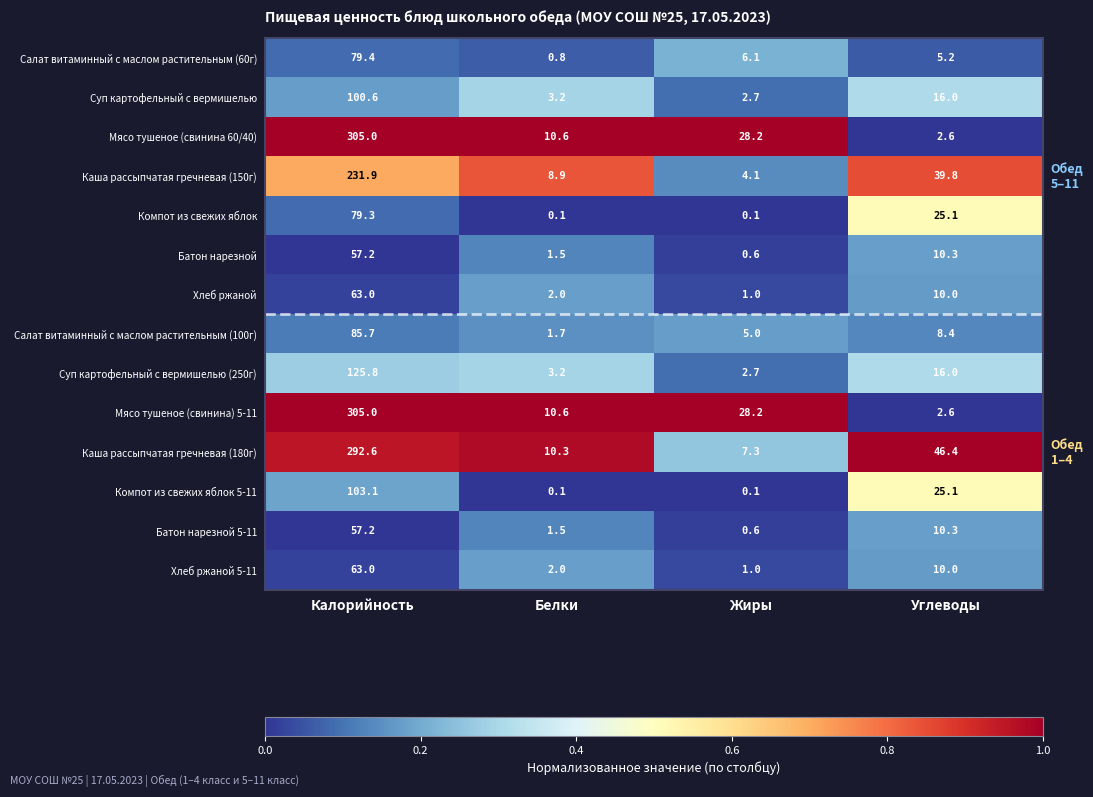

At which label does Каша рассыпчатая гречневая (150г) first exceed 39?

Калорийность